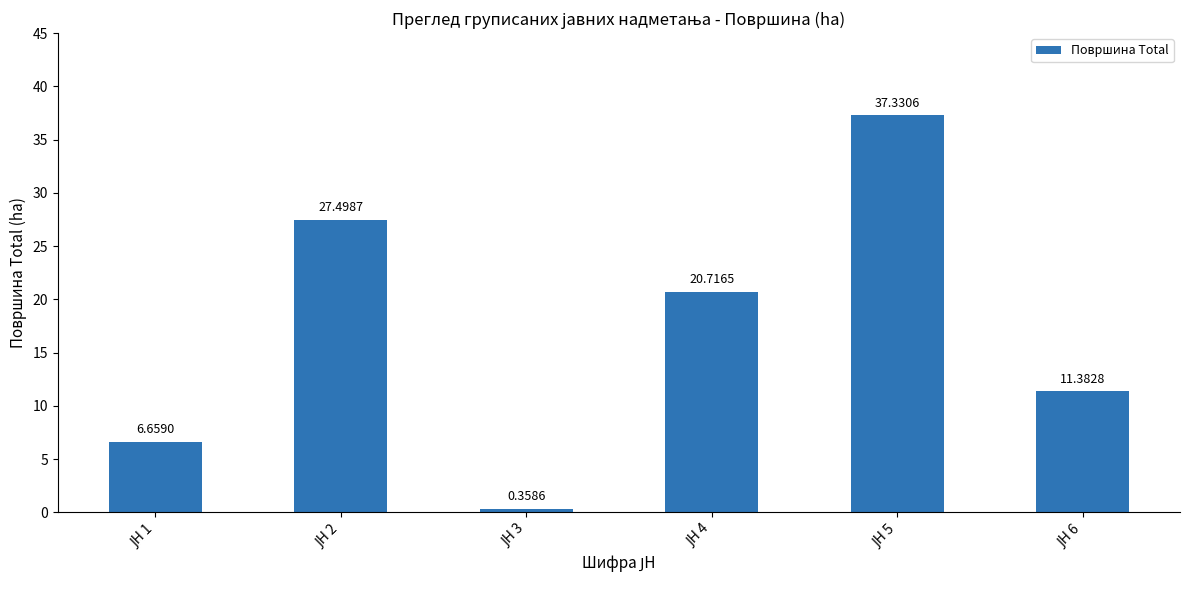

What is the difference between the maximum and minimum values?

37.0